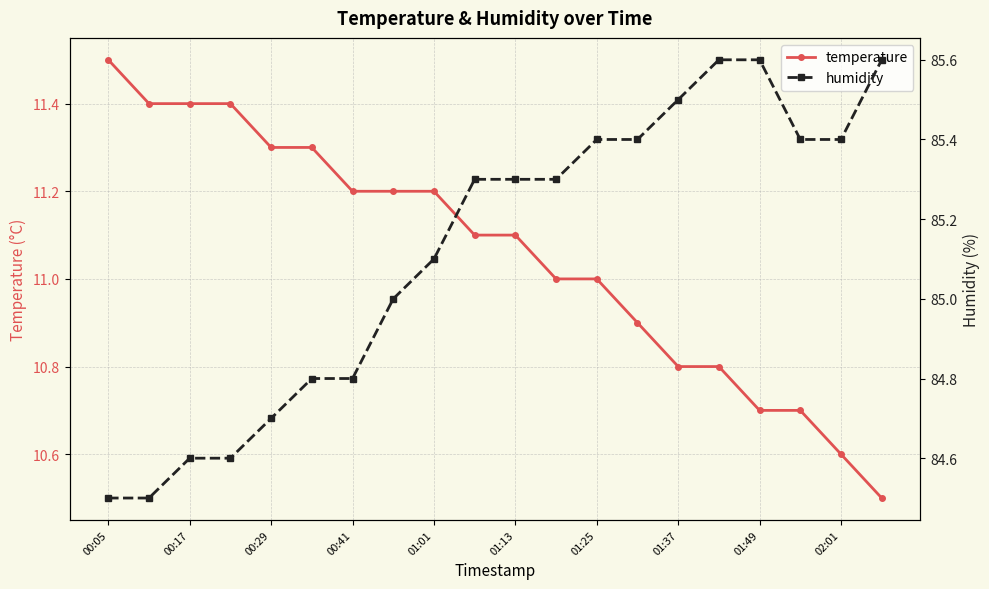

What is the value of the humidity point at the 14th from the left?

85.4